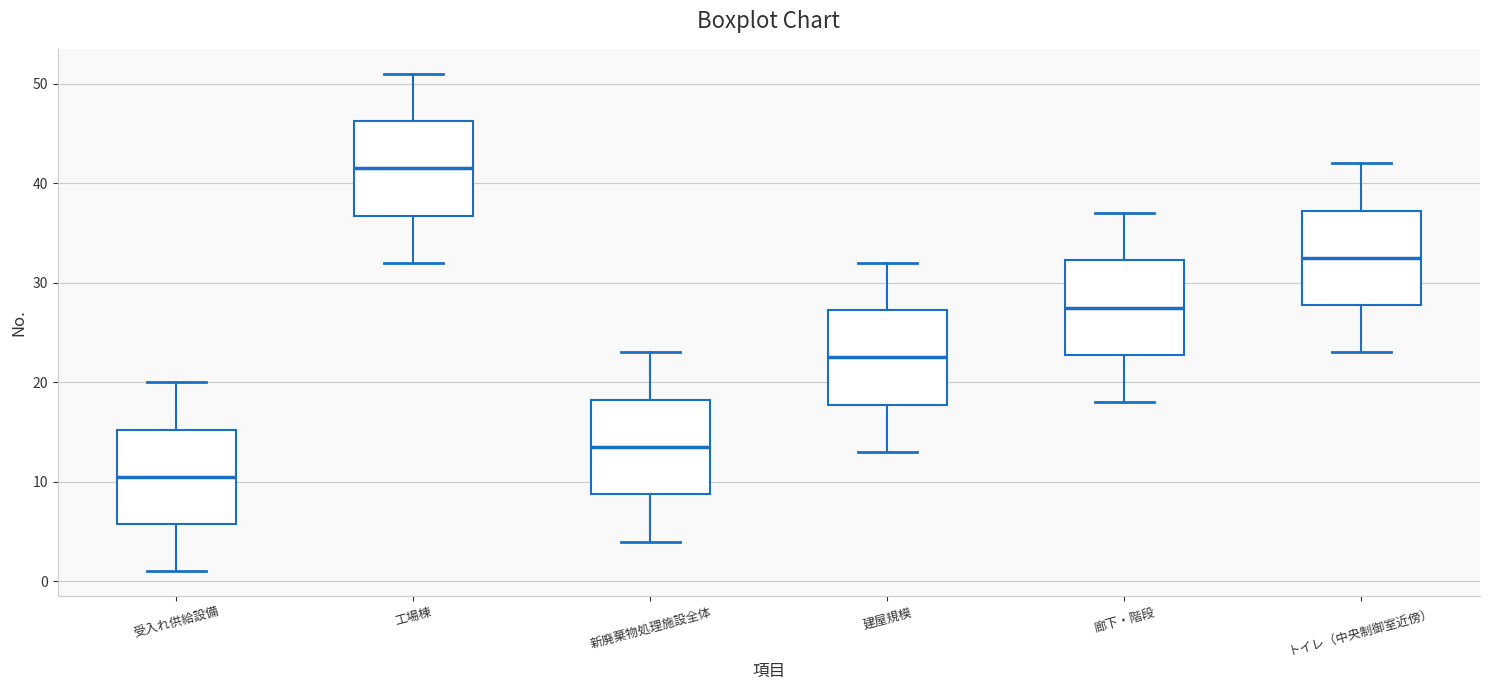

Reading left to right, transcribe this box plot: for each box, give where its median line is, the range the box spans, and where its two whiskers end, as read against the y-axis. The values are not printed on the chart, so give them approximately, as read against the axis.

受入れ供給設備: median 11, box 6 to 15, whiskers 1 to 20
工場棟: median 42, box 37 to 46, whiskers 32 to 51
新廃棄物処理施設全体: median 14, box 9 to 18, whiskers 4 to 23
建屋規模: median 23, box 18 to 27, whiskers 13 to 32
廊下・階段: median 28, box 23 to 32, whiskers 18 to 37
トイレ（中央制御室近傍）: median 33, box 28 to 37, whiskers 23 to 42